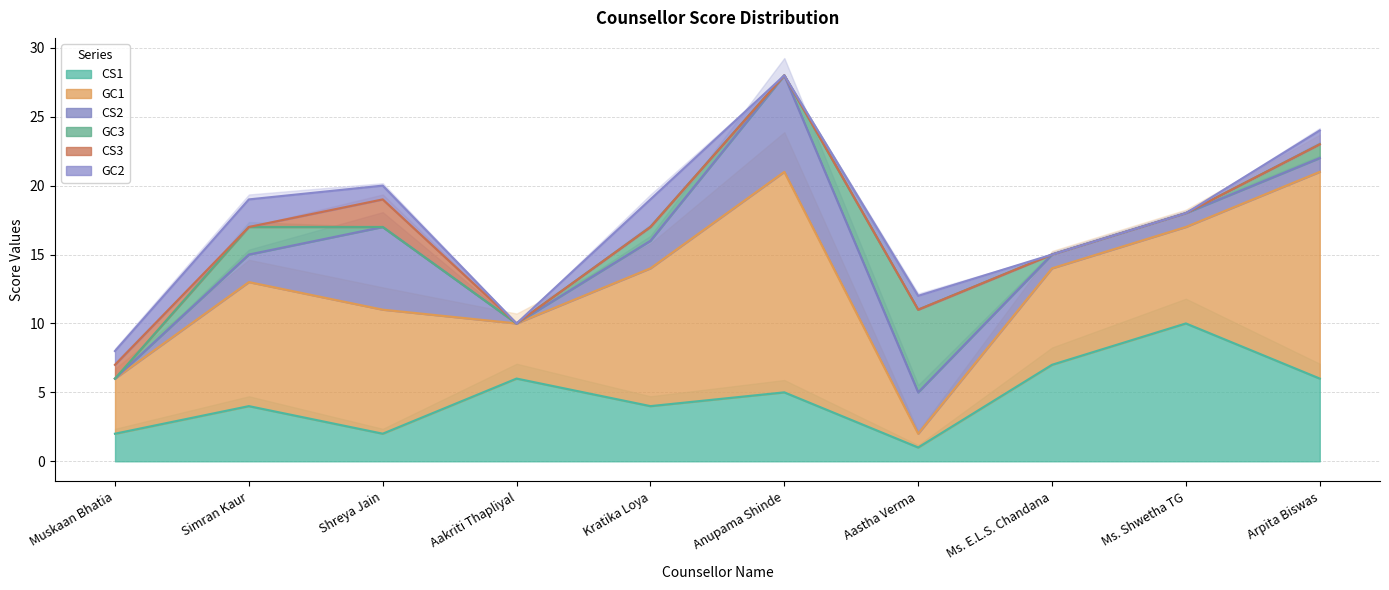

How many intersections are there between CS3 and GC2?

1